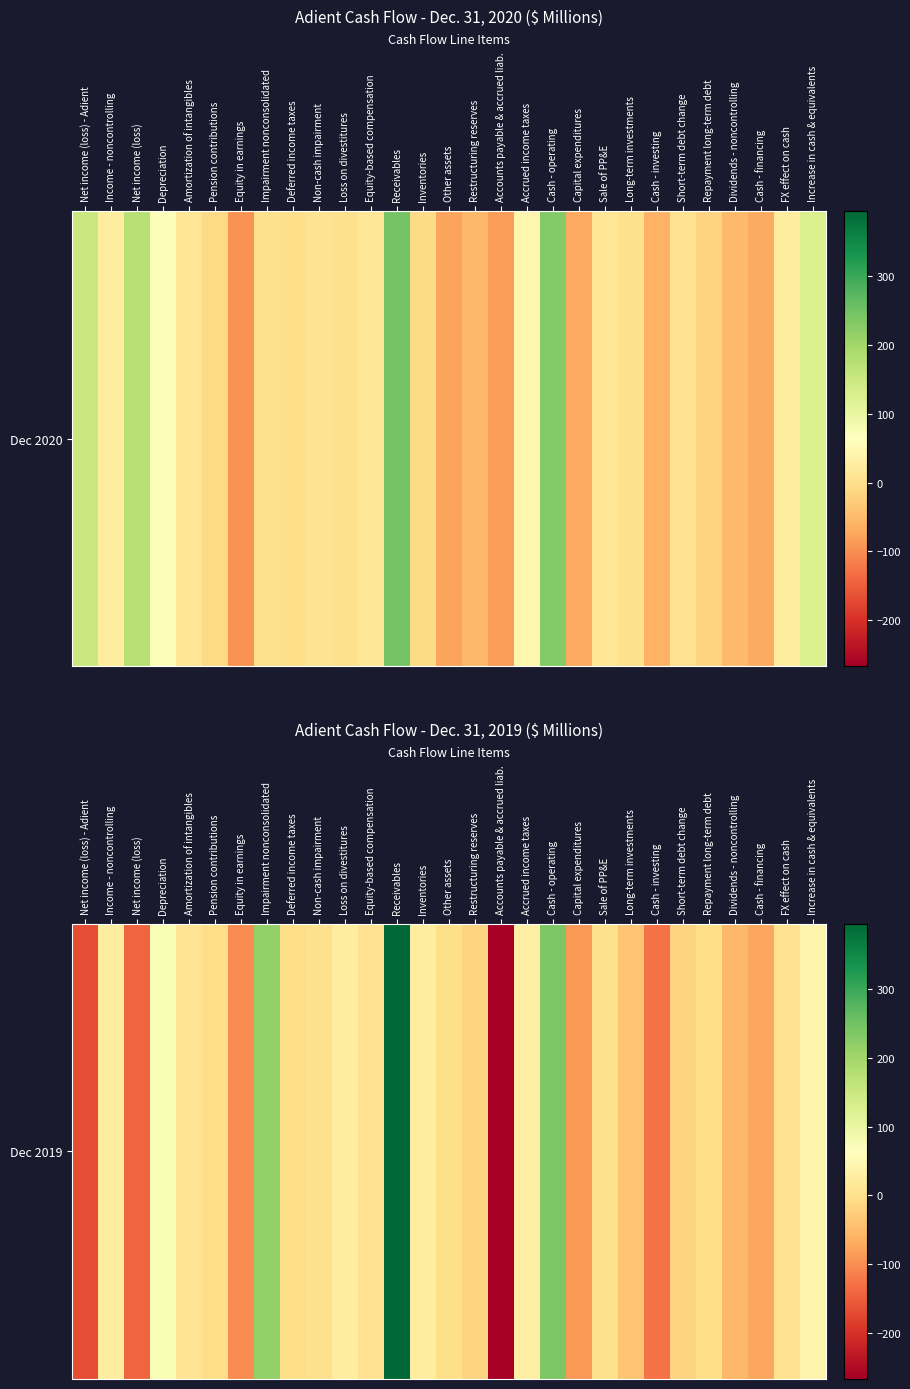

List the labels in order of value, largest first.

Receivables, Cash - operating, Impairment nonconsolidated, Depreciation, Increase in cash & equivalents, Accrued income taxes, Income - noncontrolling, Loss on divestitures, Inventories, Amortization of intangibles, Equity-based compensation, FX effect on cash, Non-cash impairment, Sale of PP&E, Other assets, Repayment long-term debt, Pension contributions, Deferred income taxes, Short-term debt change, Restructuring reserves, Long-term investments, Dividends - noncontrolling, Cash - financing, Capital expenditures, Equity in earnings, Cash - investing, Net income (loss), Net income (loss) - Adient, Accounts payable & accrued liab.